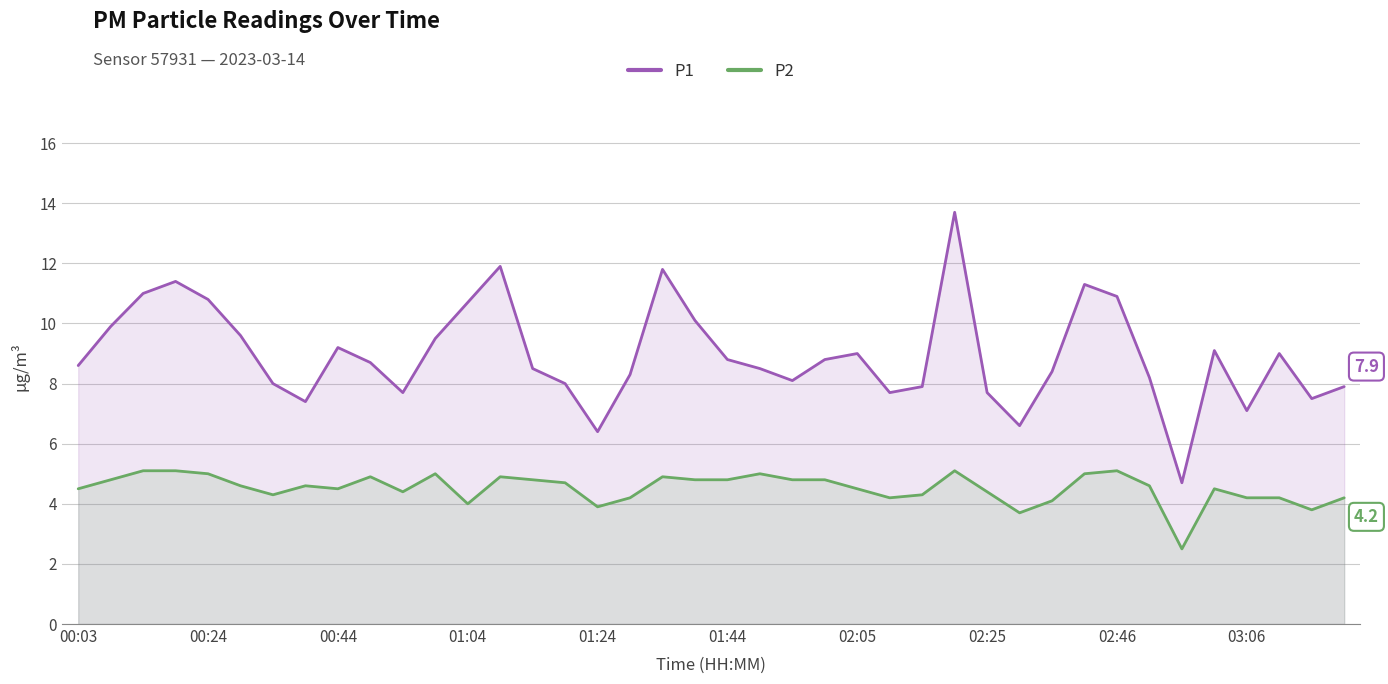

True or false: P1 and P2 intersect in this chart.

False